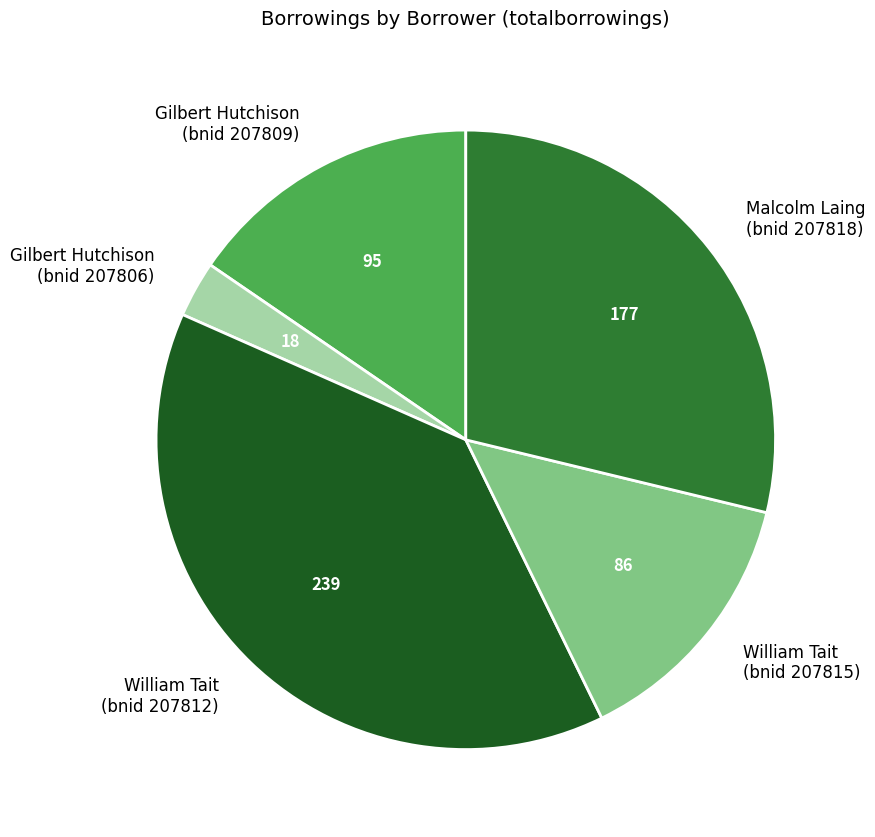

What is the ratio of the value at Gilbert Hutchison (bnid 207809) to the value at Gilbert Hutchison (bnid 207806)?

5.3